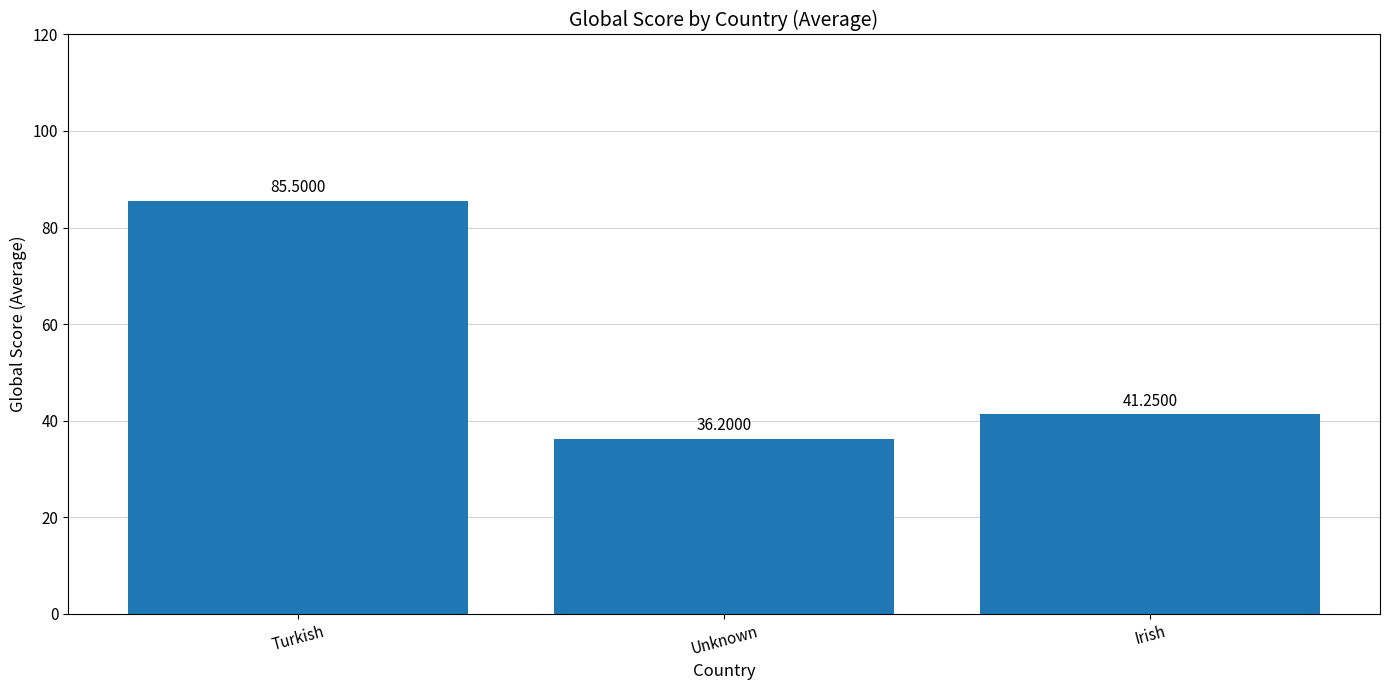

Rank the categories by value from lowest to highest.

Unknown, Irish, Turkish